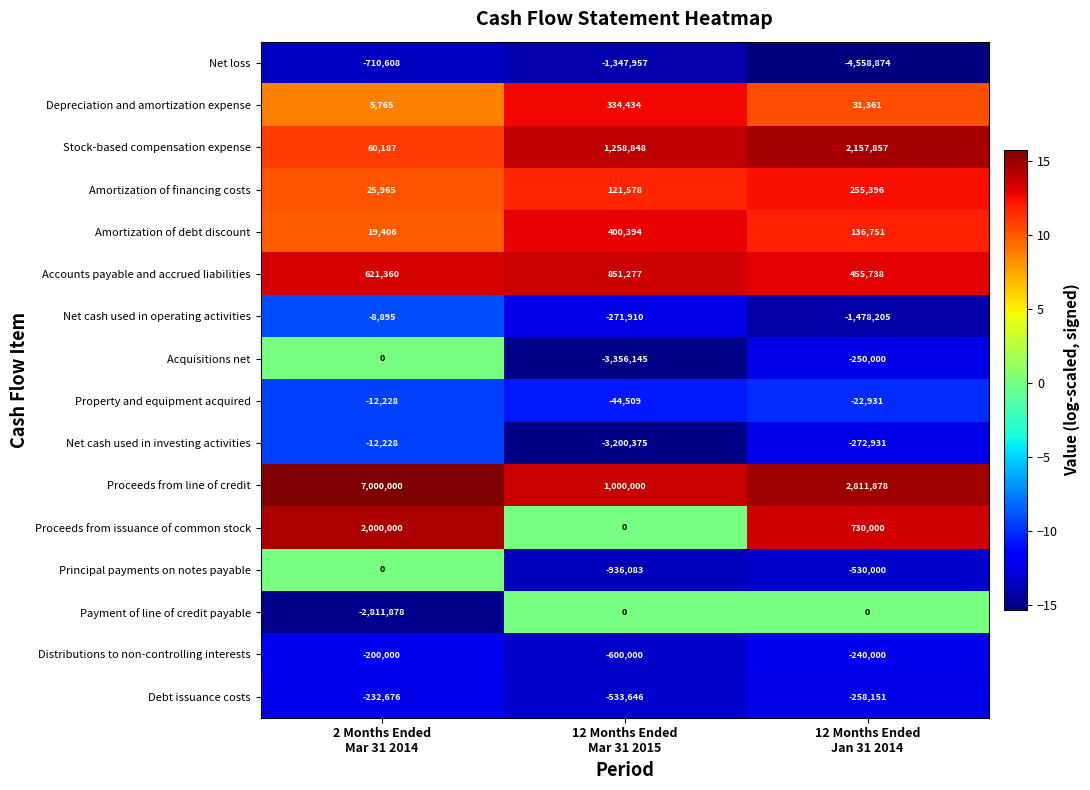

What is the minimum value for Proceeds from line of credit?

1000000